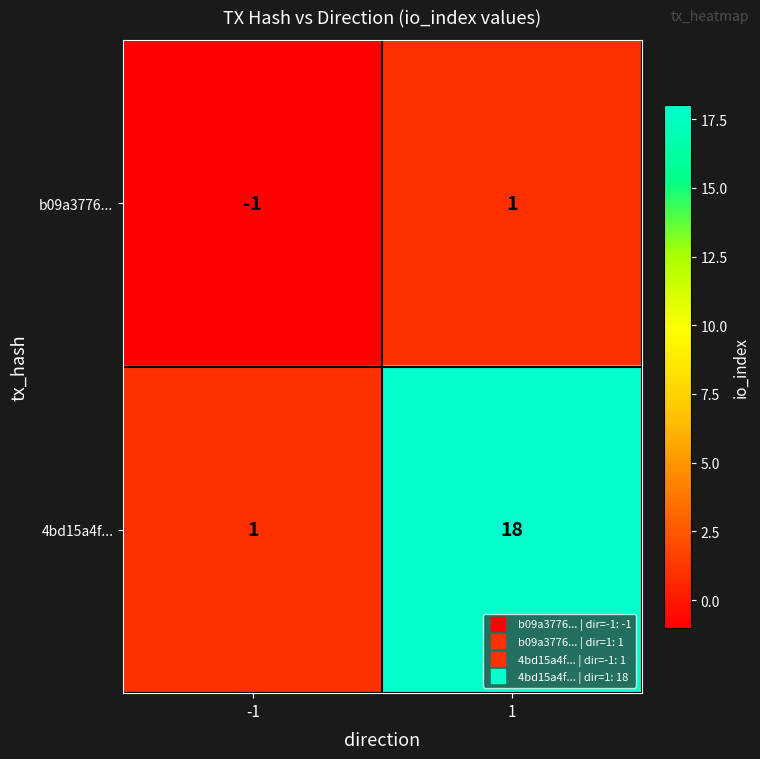

What is the greatest value displayed?

18